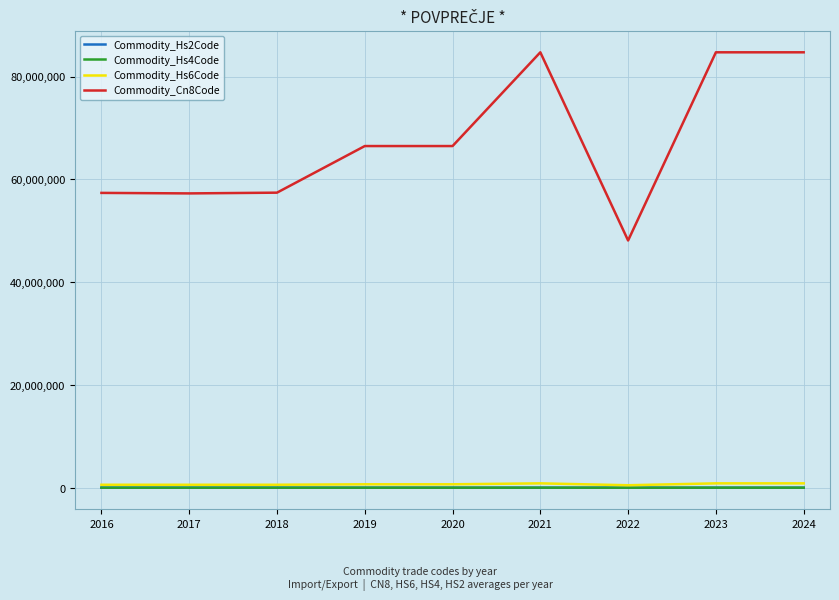

Is this an area chart (filled region under the line)?

No